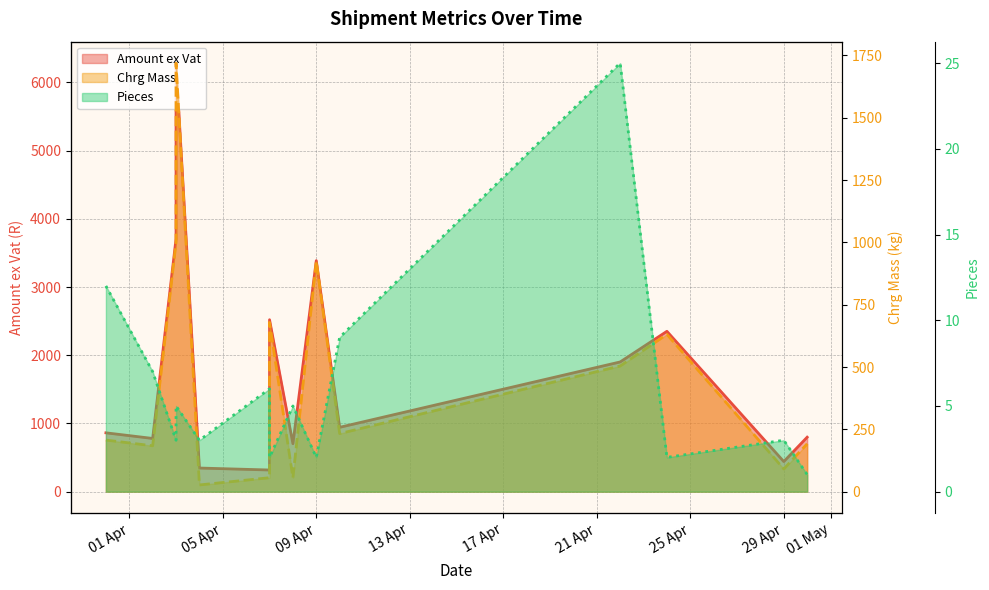

At which category does Amount ex Vat reach its first local valley?

05 Apr